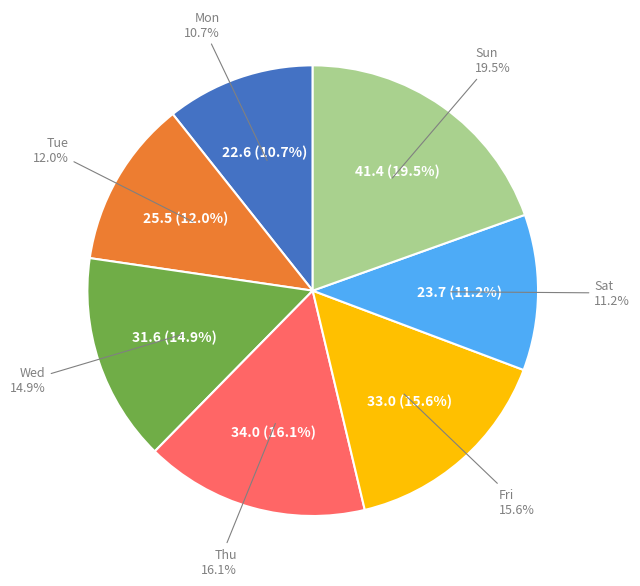

Rank the categories by value from lowest to highest.

Mon, Sat, Tue, Wed, Fri, Thu, Sun